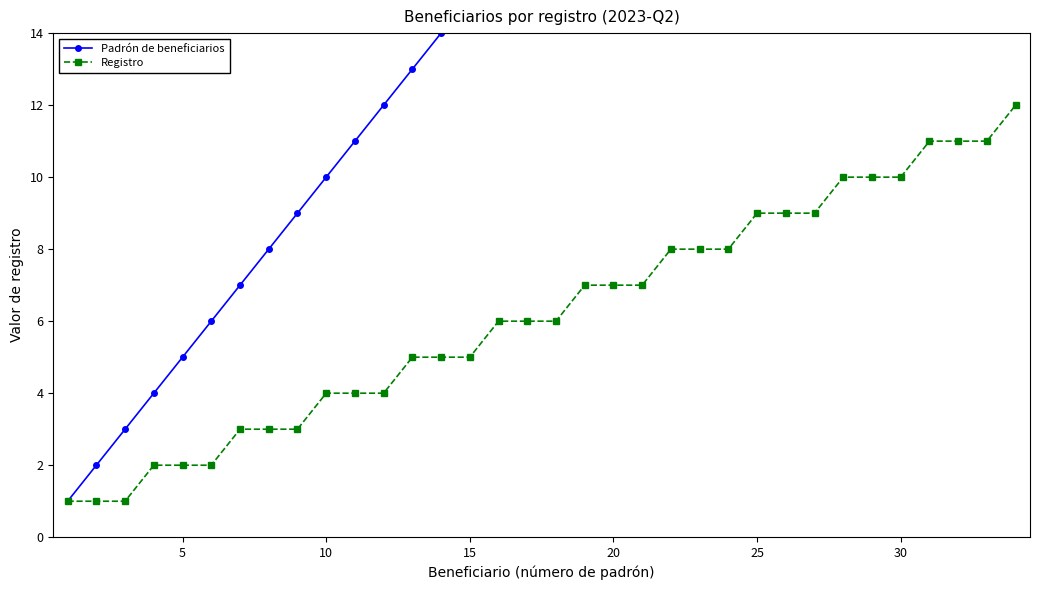

True or false: Padrón de beneficiarios has more than 0 points higher than both neighbors.

False